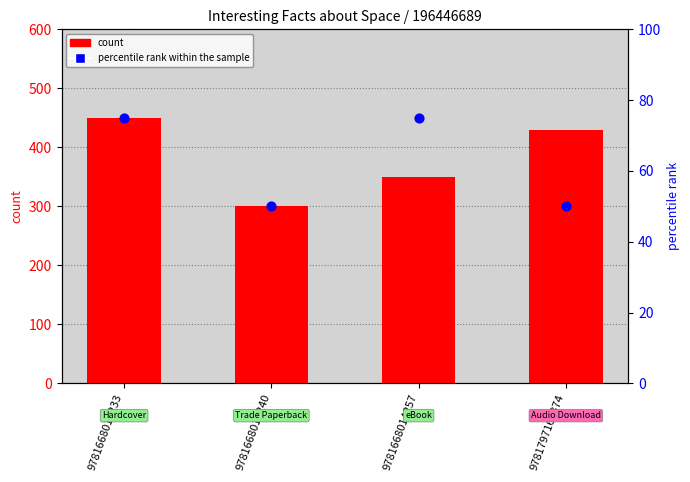

Is the value of count at 9781668014257 greater than the value of percentile rank within the sample at 9781668014257?

Yes